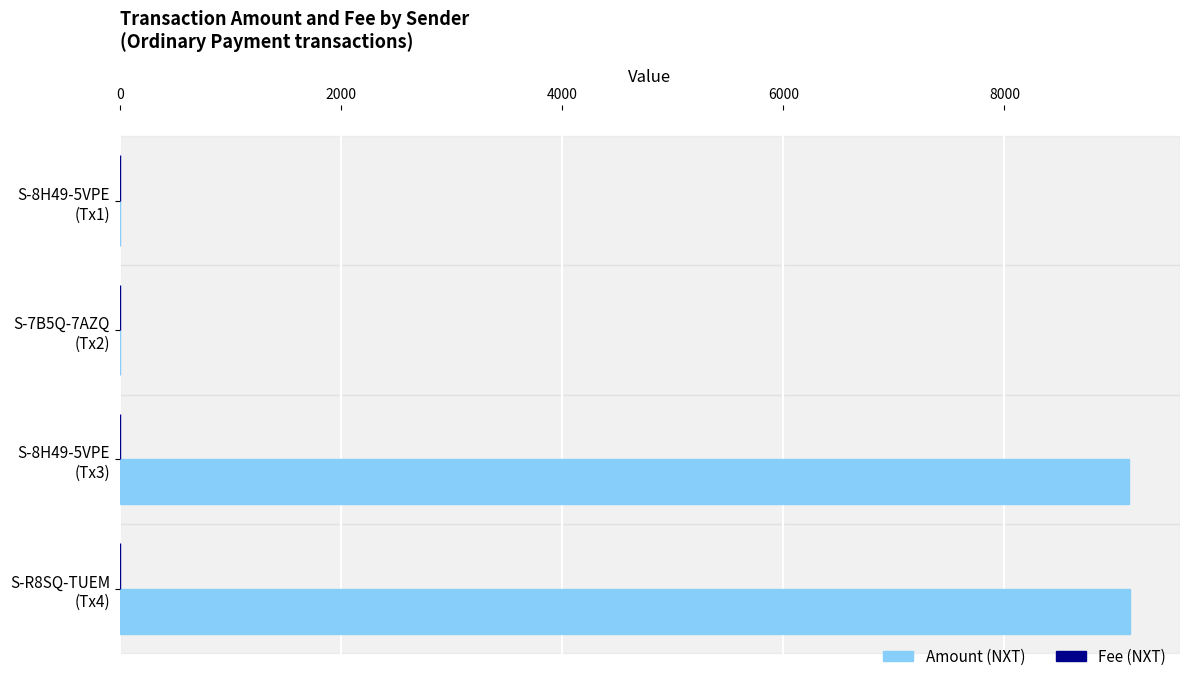

What is the greatest value displayed?

9131.3